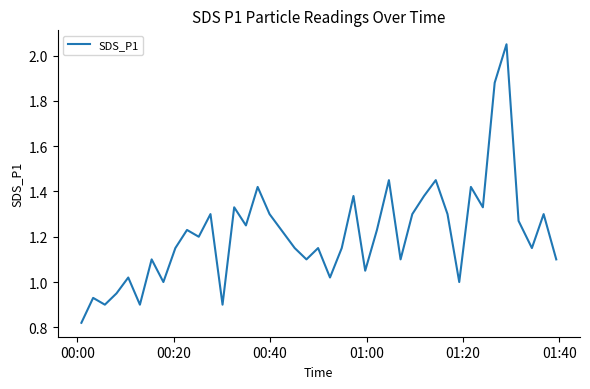

Is this an area chart (filled region under the line)?

No